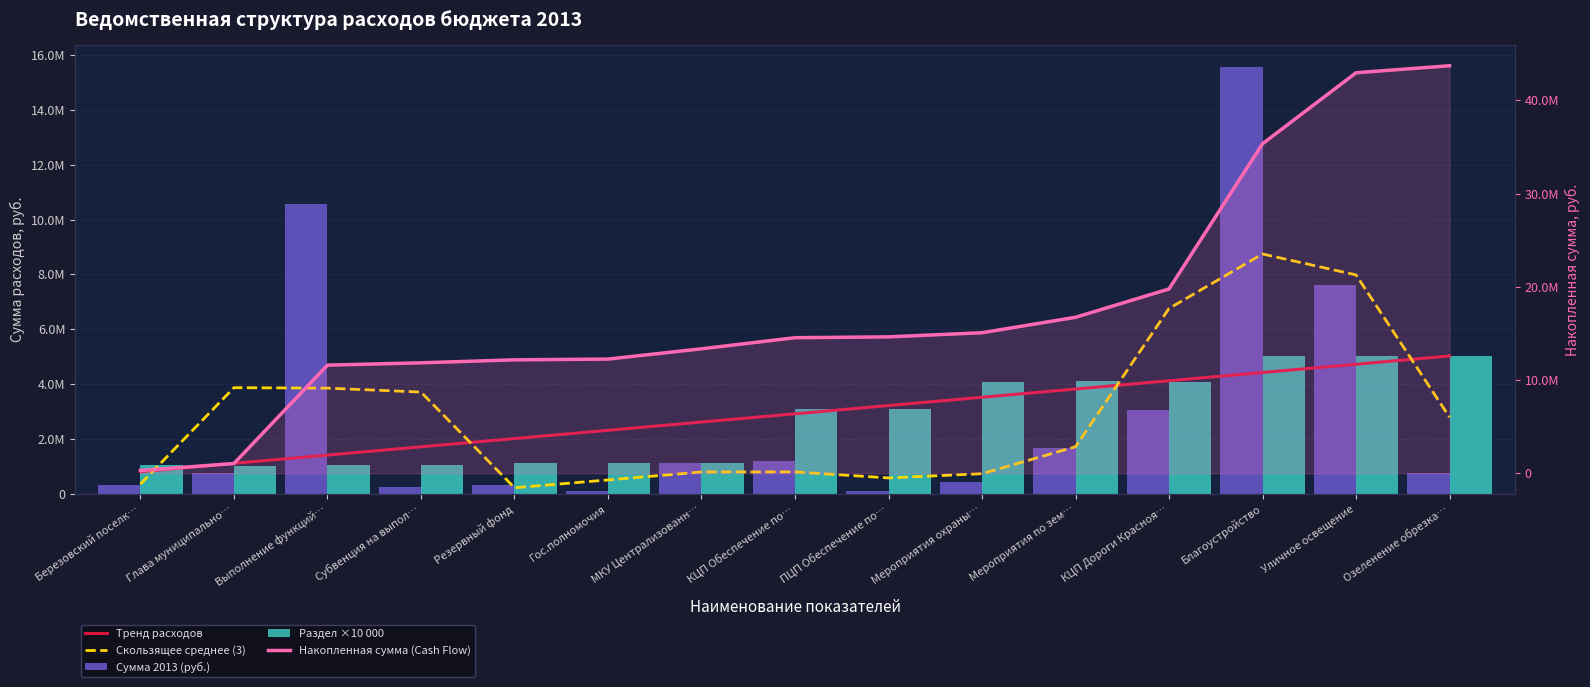

At which category is the sum across all series the highest?

Благоустройство